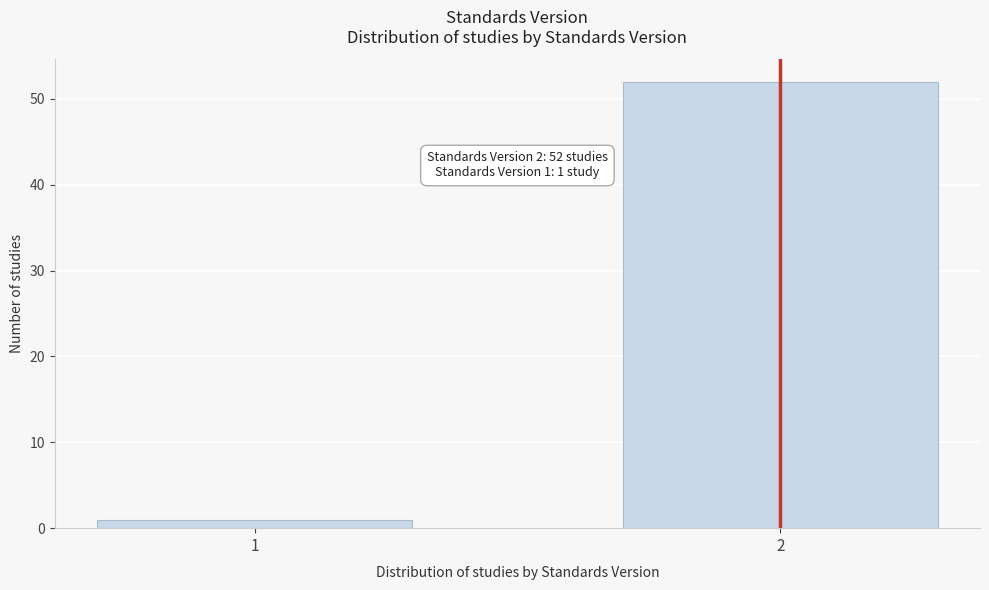

Reading left to right, what are all the values shown in this chart?

1=1	2=52